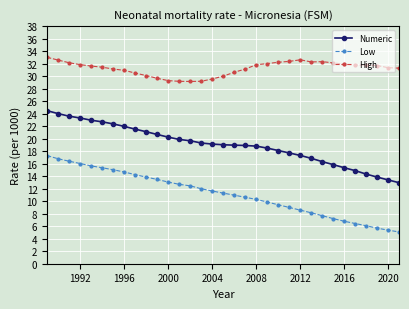

What is the value of the High point at the 29th from the left?

31.8